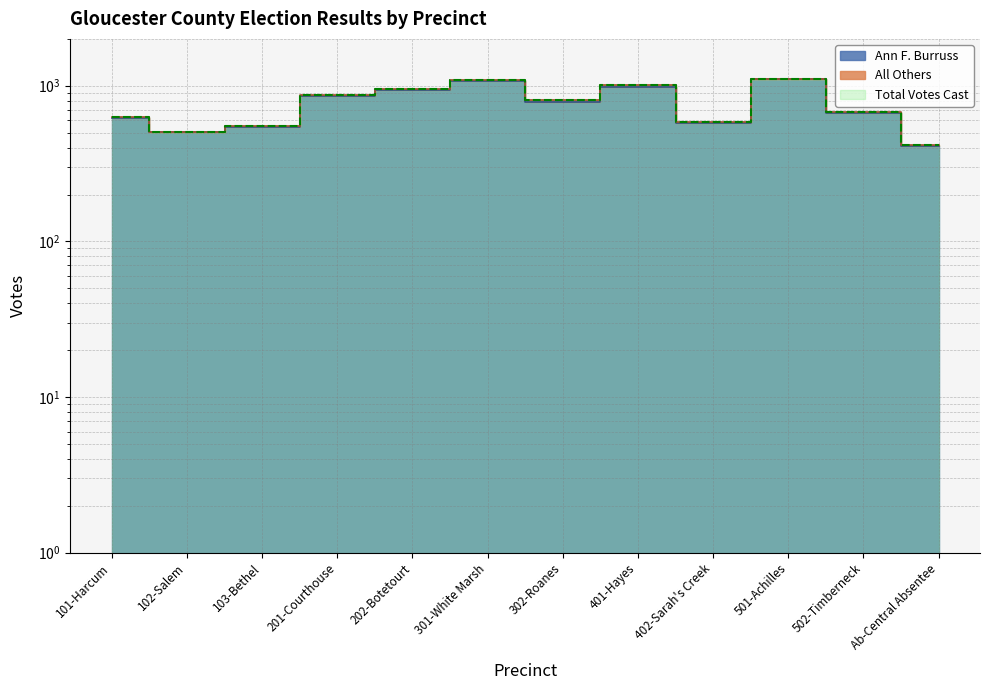

What position from the left is 202-Botetourt?

5